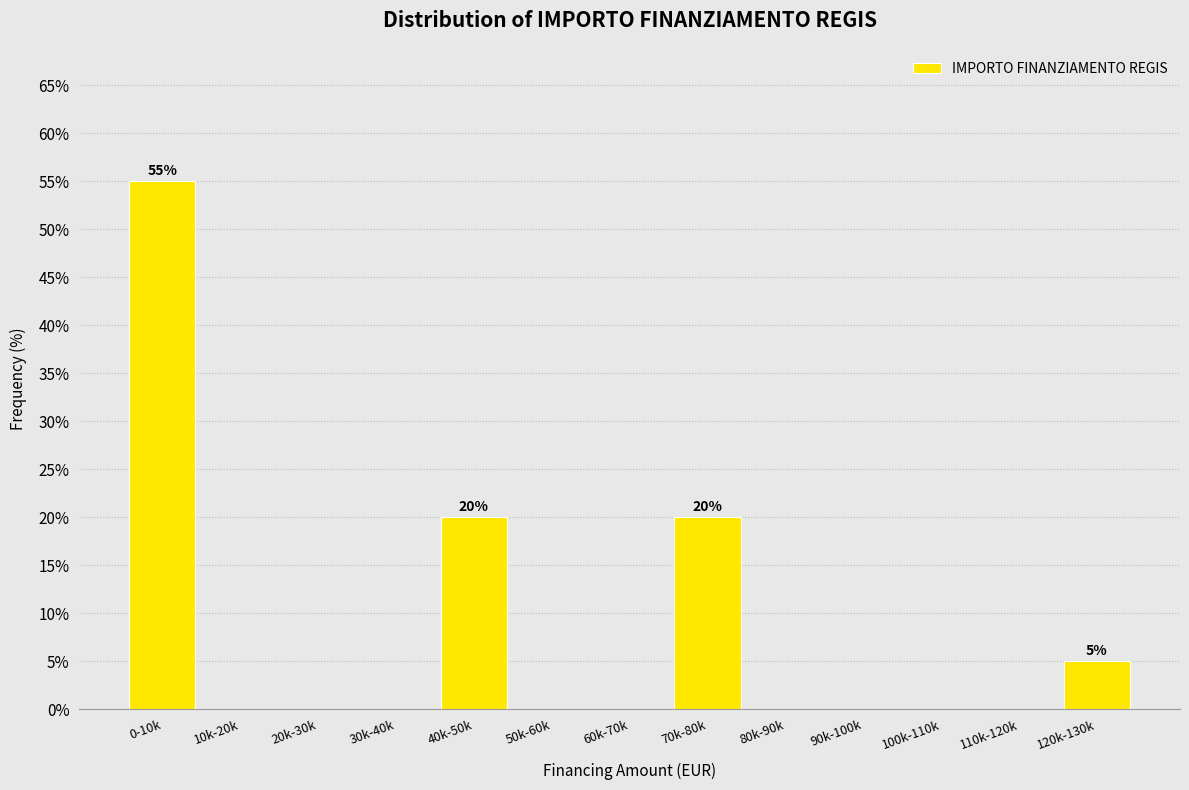

Reading left to right, transcribe all the data shown in this chart.

0-10k=55.0	10k-20k=0.0	20k-30k=0.0	30k-40k=0.0	40k-50k=20.0	50k-60k=0.0	60k-70k=0.0	70k-80k=20.0	80k-90k=0.0	90k-100k=0.0	100k-110k=0.0	110k-120k=0.0	120k-130k=5.0